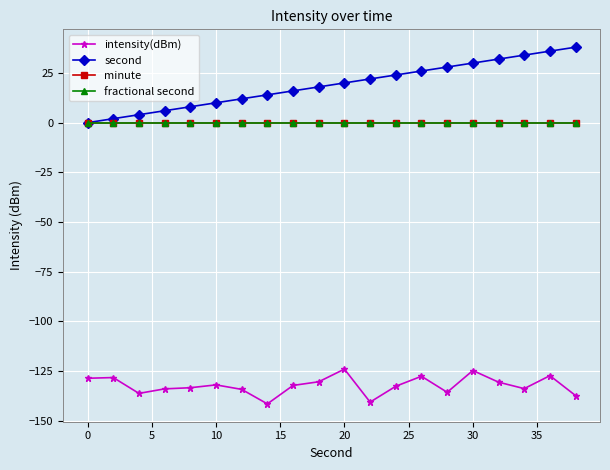

Reading right to left, list all the values displayed in this chart.

intensity(dBm): -137.4	-127.4	-133.9	-130.6	-124.8	-135.7	-127.7	-132.7	-140.7	-124.1	-130.4	-132.3	-141.6	-134.3	-132.0	-133.4	-134.0	-136.3	-128.3	-128.7
second: 38.0	36.0	34.0	32.0	30.0	28.0	26.0	24.0	22.0	20.0	18.0	16.0	14.0	12.0	10.0	8.0	6.0	4.0	2.0	0.0
minute: 0.0	0.0	0.0	0.0	0.0	0.0	0.0	0.0	0.0	0.0	0.0	0.0	0.0	0.0	0.0	0.0	0.0	0.0	0.0	0.0
fractional second: 0.0	0.0	0.0	0.0	0.0	0.0	0.0	0.0	0.0	0.0	0.0	0.0	0.0	0.0	0.0	0.0	0.0	0.0	0.0	0.0